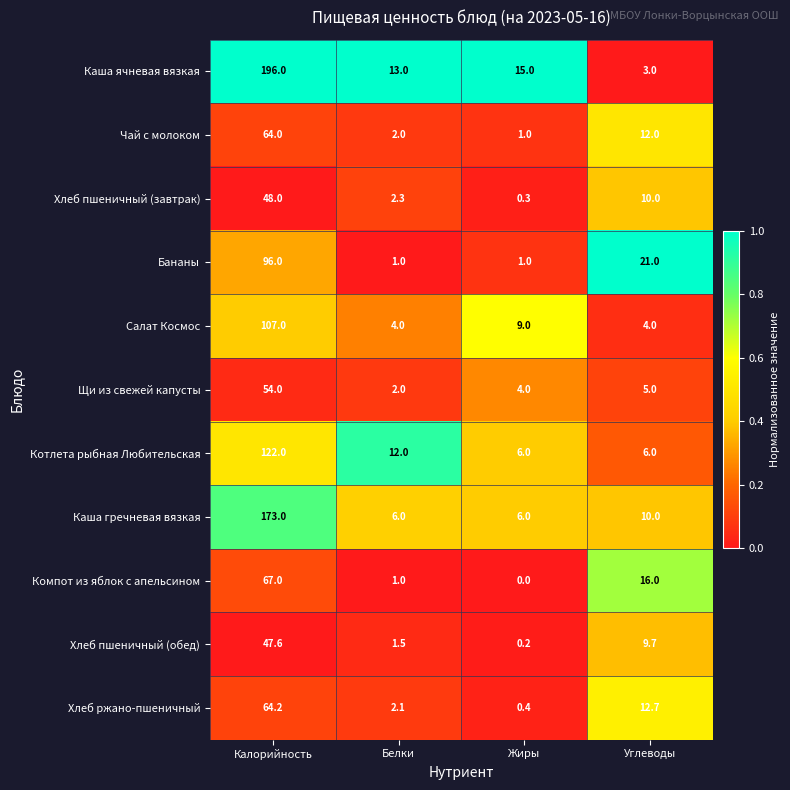

Between Калорийность and Жиры, which series saw the biggest shift?

Каша ячневая вязкая